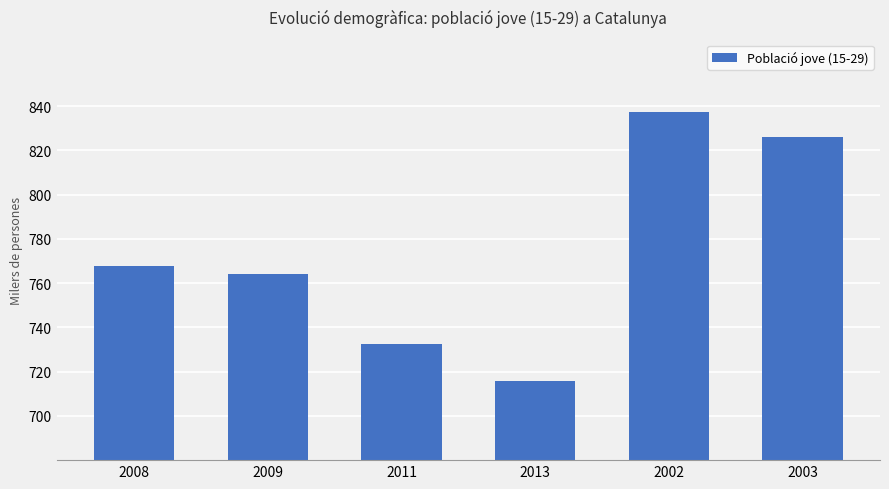

Are the bars horizontal?

No